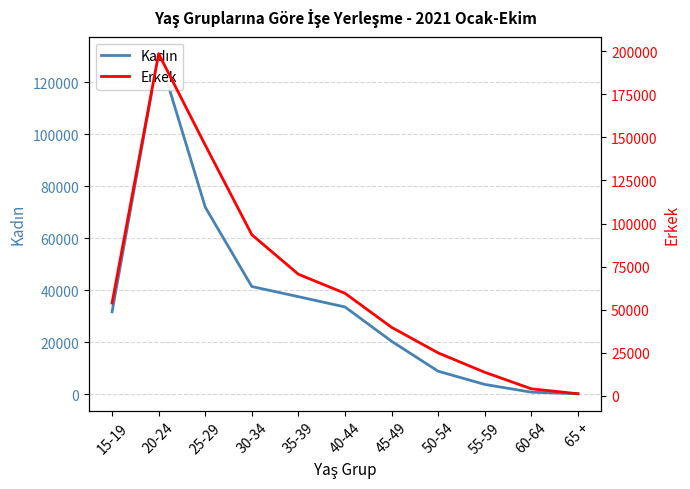

Which category has the lowest value across all series?

65 +